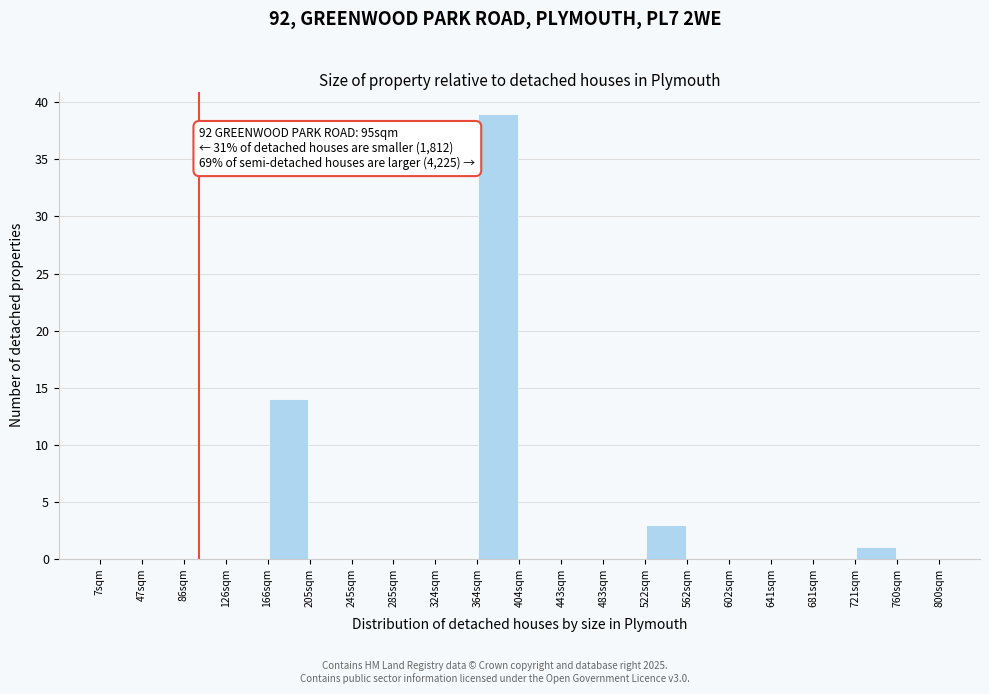

Over which range of the x-axis is the bar tallest?

360 to 400